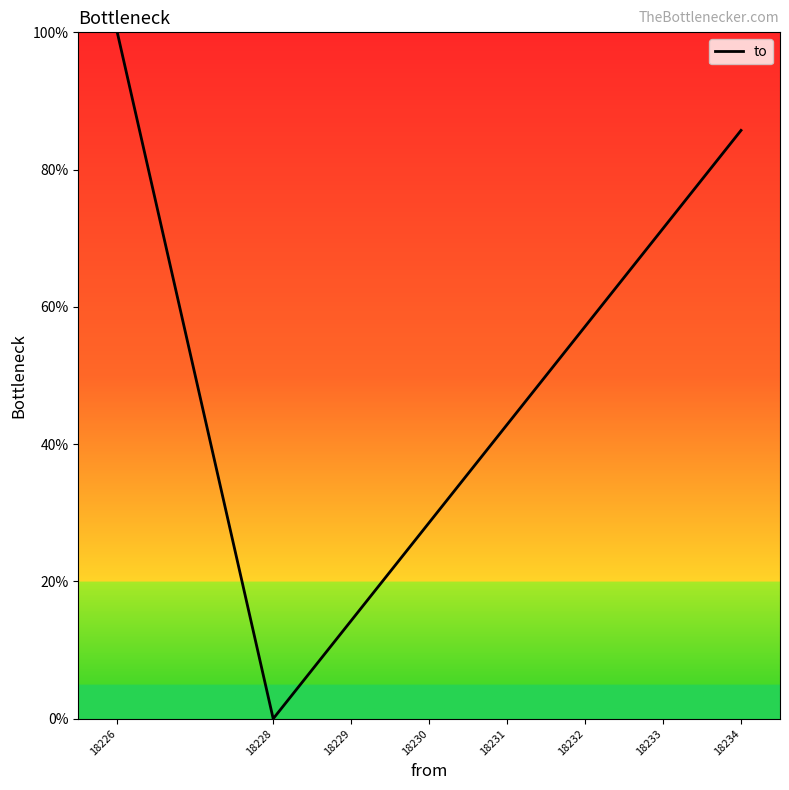

What is the ratio of the value at 18230 to the value at 18231?

0.7